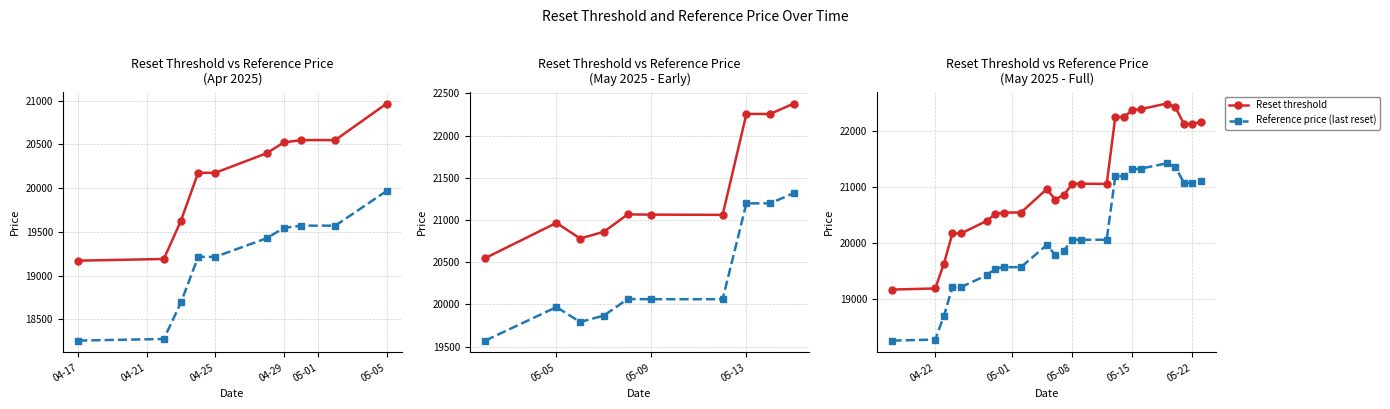

The Reset threshold series shows 11395.8 at 11. True or false?

False